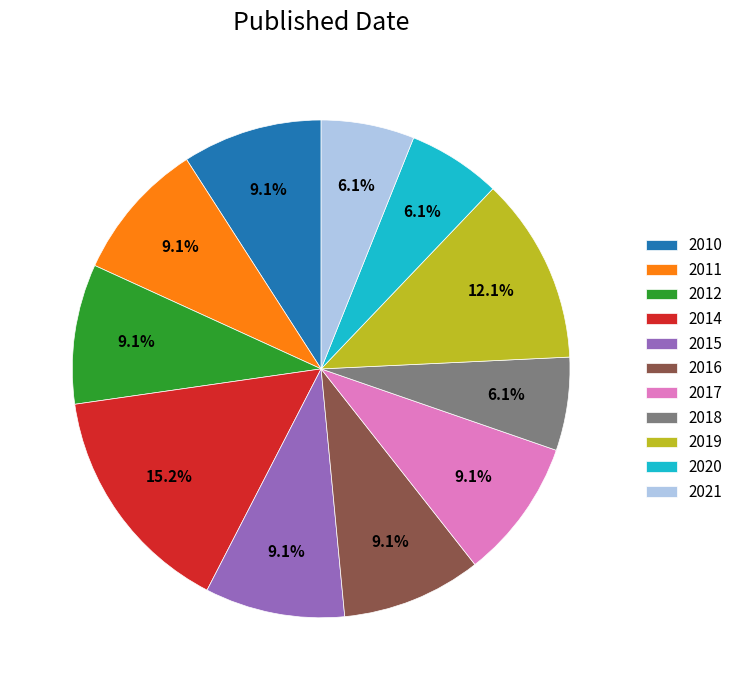

How many segments does this pie chart have?

11